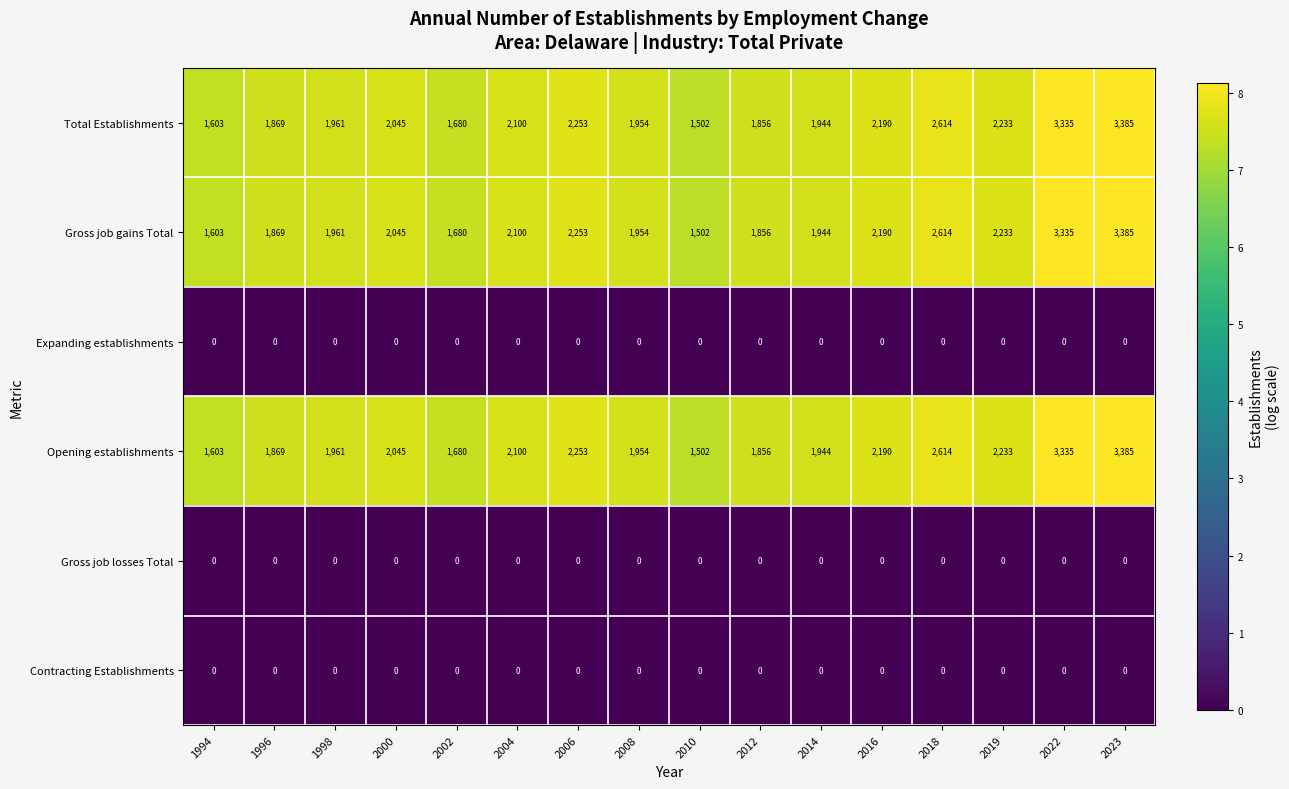

True or false: Total Establishments has a value of 2100 at 2004.

True